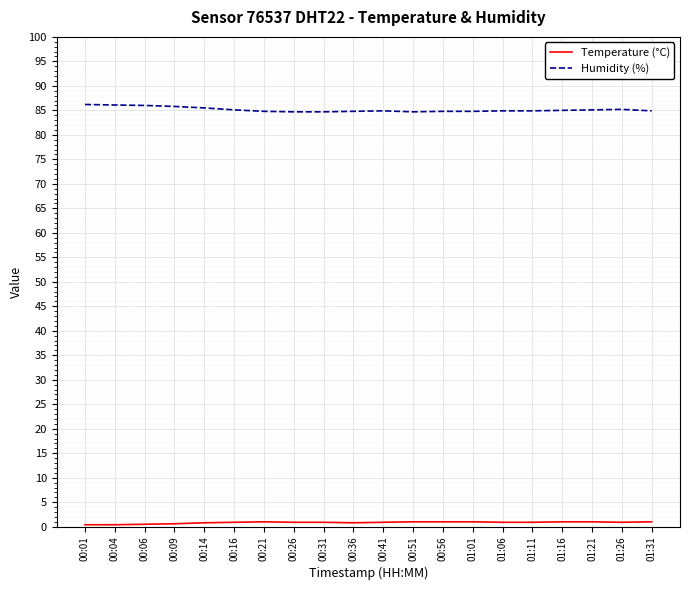

What is the difference between the Temperature (°C) values at 00:09 and 00:21?

0.4